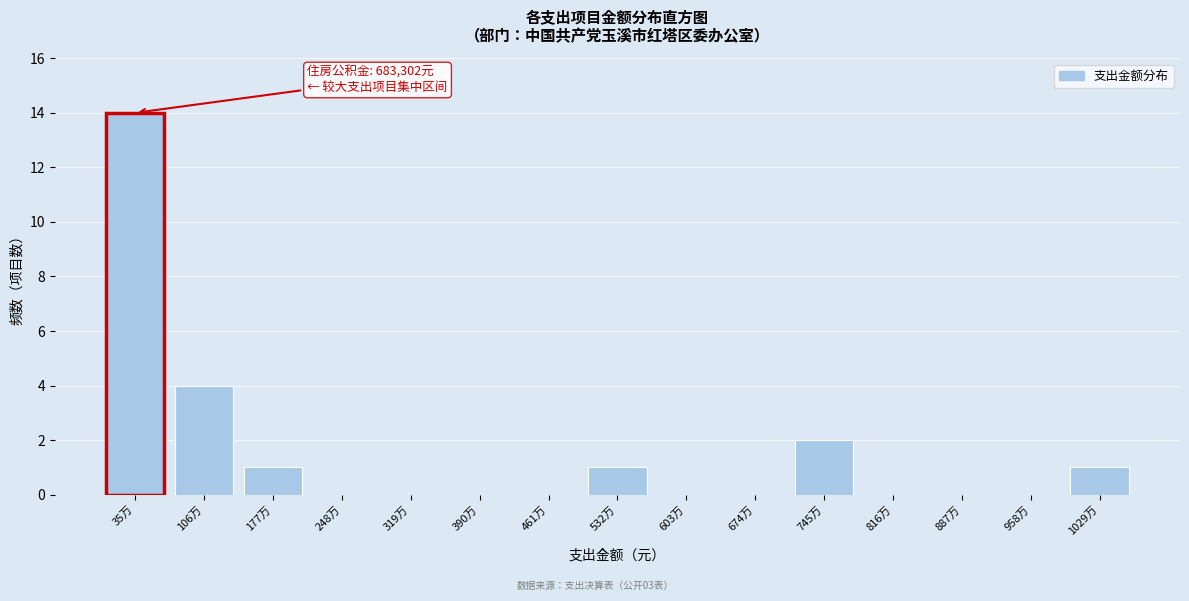

Reading right to left, transcribe all the data shown in this chart.

1029万=1	958万=0	887万=0	816万=0	745万=2	674万=0	603万=0	532万=1	461万=0	390万=0	319万=0	248万=0	177万=1	106万=4	35万=14